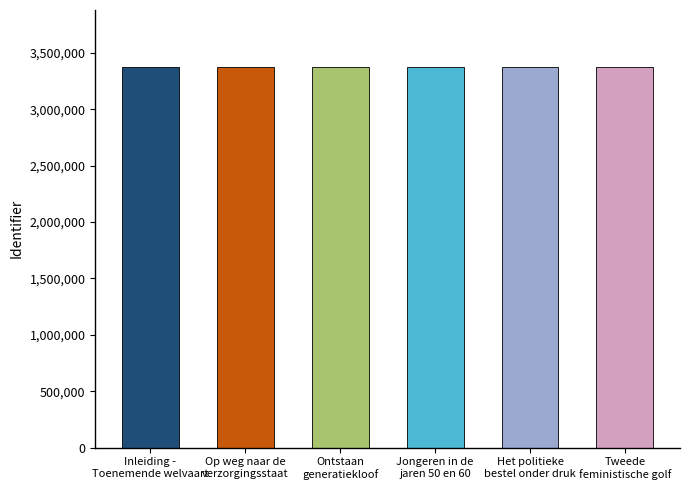

What is the minimum value shown in the chart?

3373728